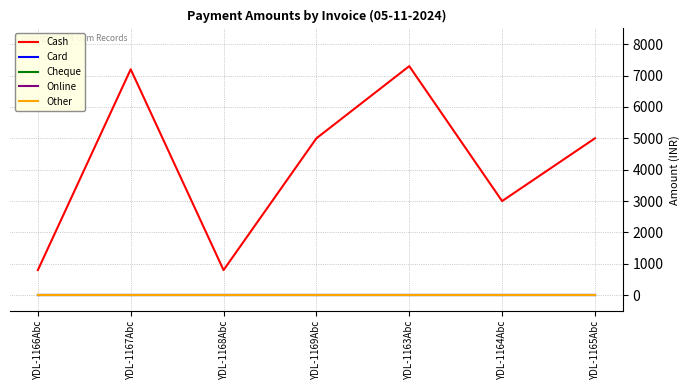

Between YDL-1167Abc and YDL-1163Abc, which series saw the biggest shift?

Cash